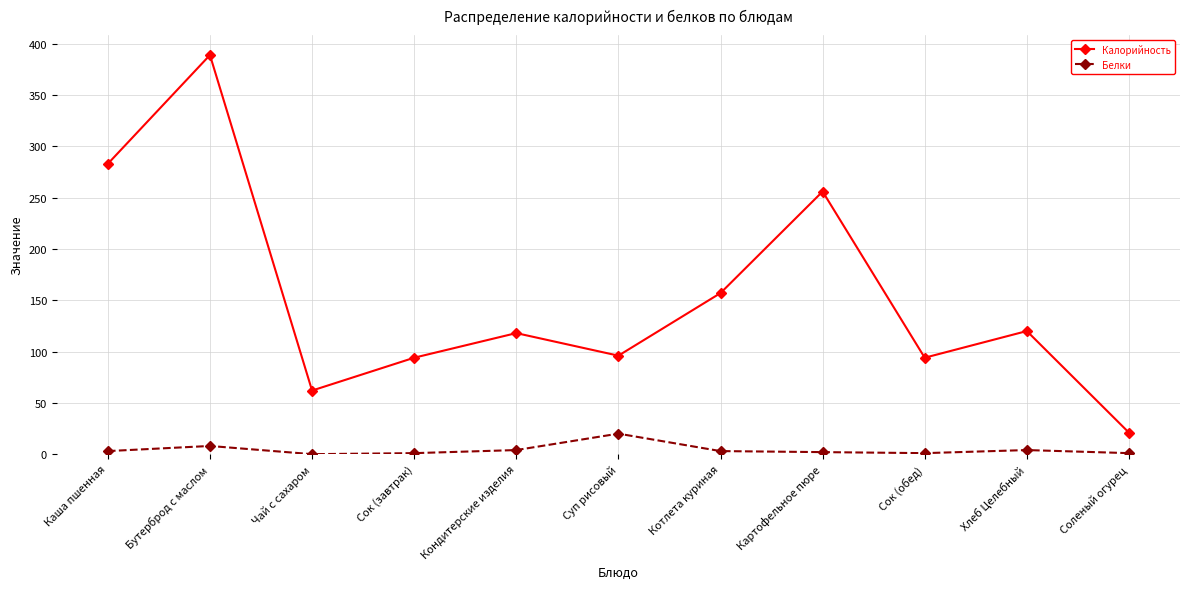

The Белки series shows 4 at Хлеб Целебный. True or false?

True